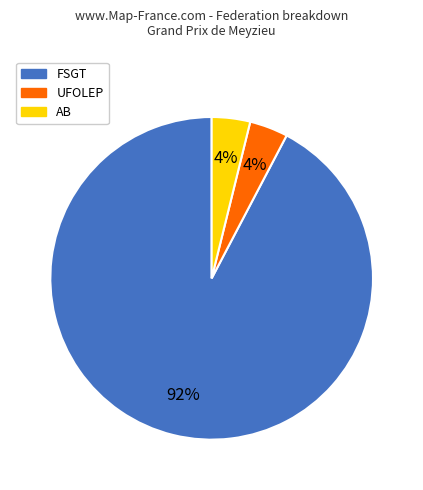

To the nearest percent, what portion does UFOLEP represent?

4%